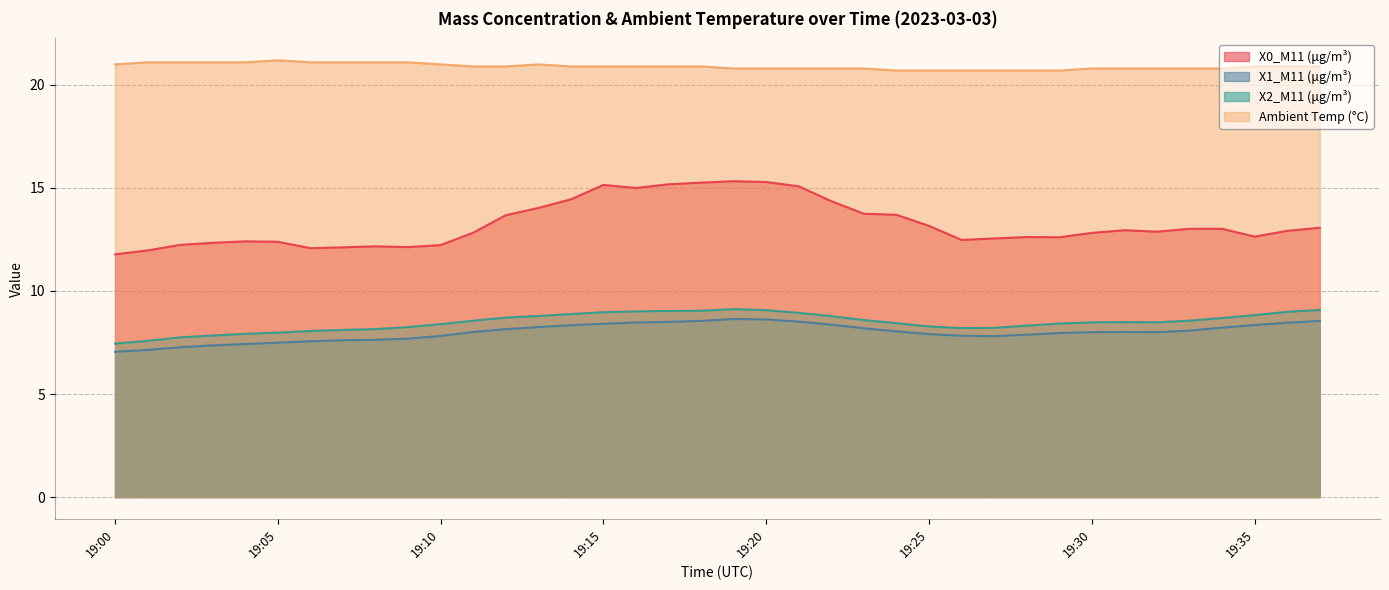

True or false: X1_M11 (μg/m³) and X0_M11 (μg/m³) cross at least once.

False